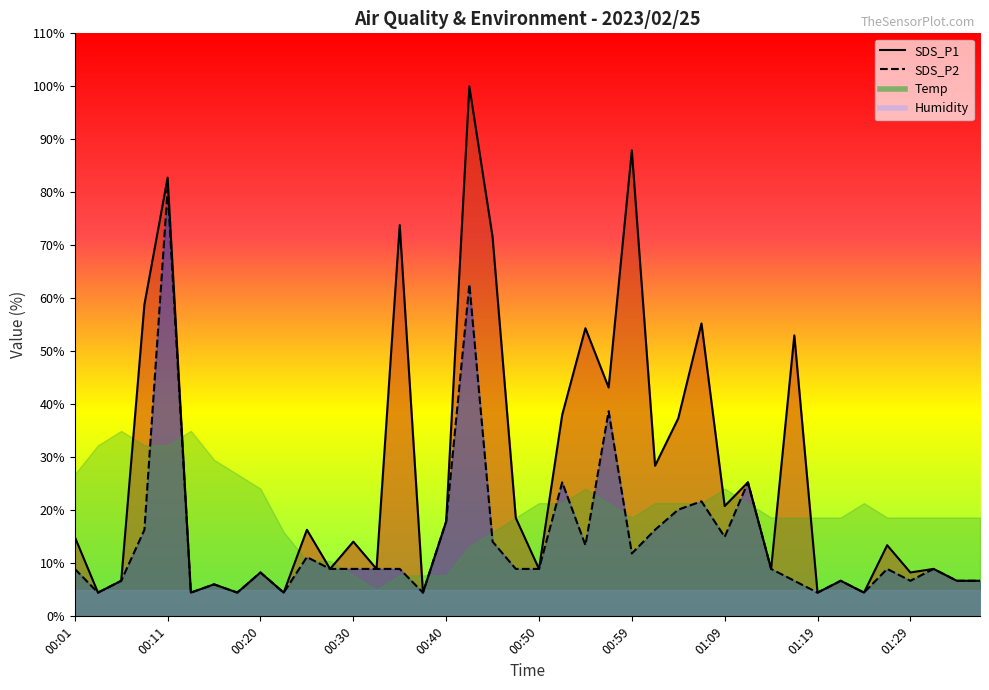

Is it true that SDS_P1 equals 2.3 at 00:28?

False